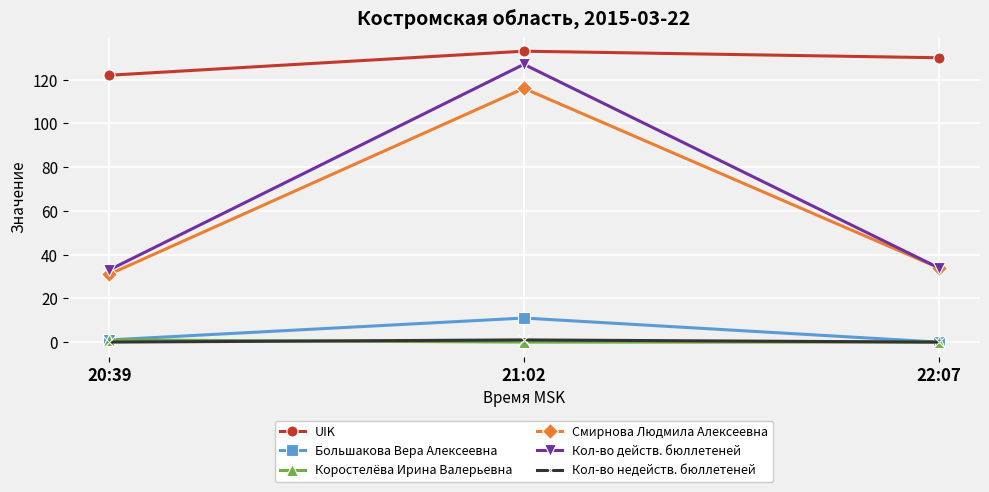

Which series has the largest range (max minus min)?

Кол-во действ. бюллетеней